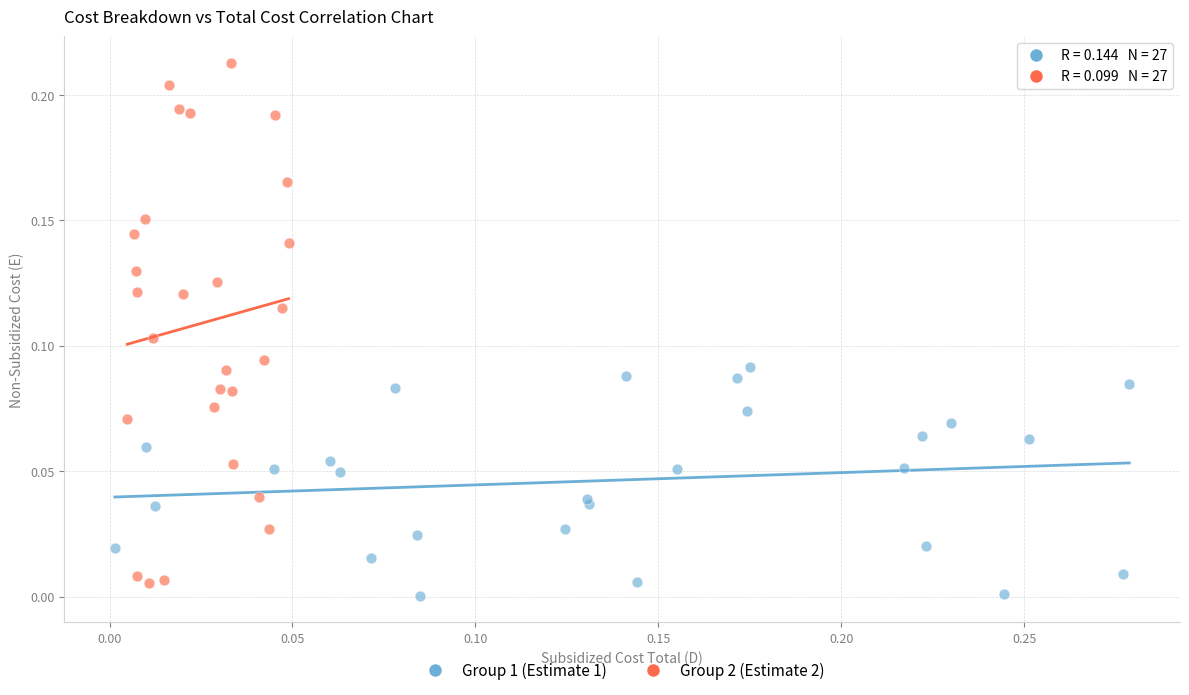

Which series contains the highest Y value?

Group 2 (Estimate 2)